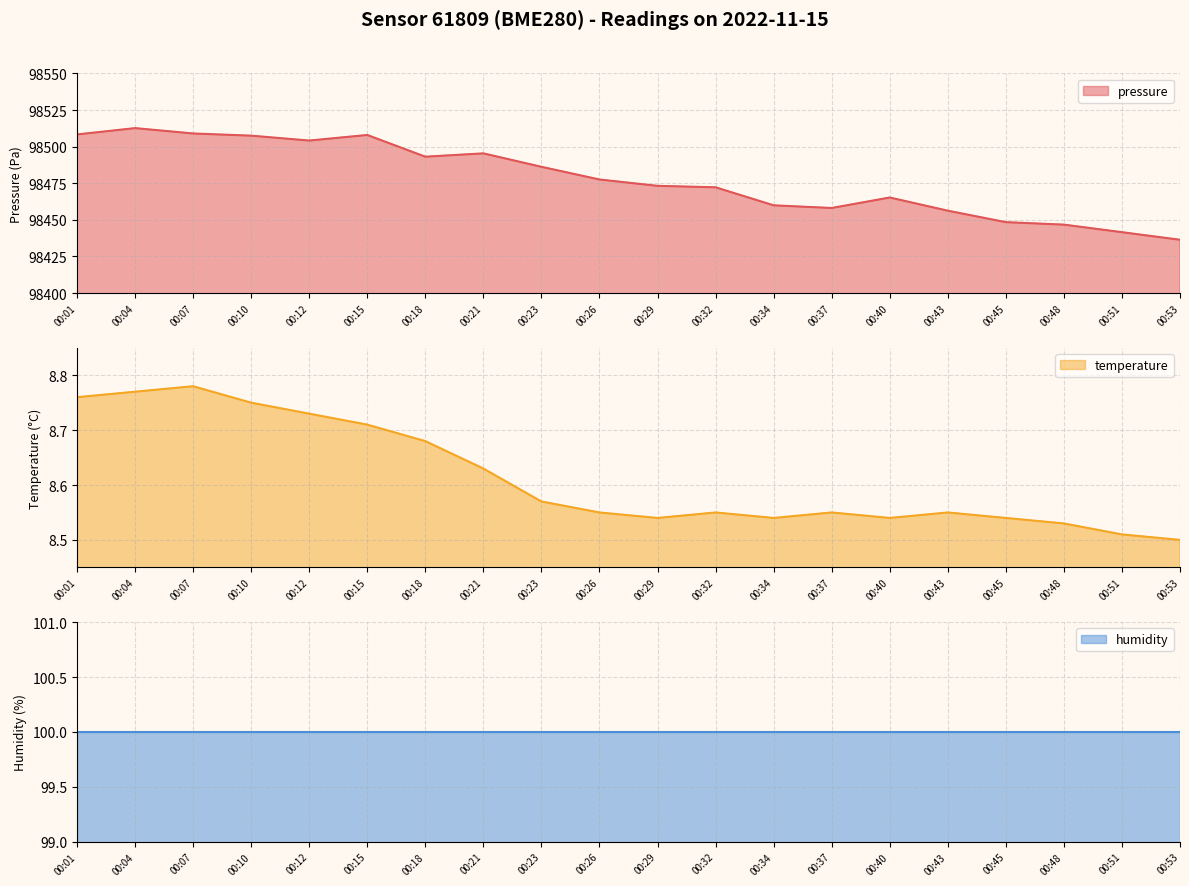

The value of pressure at 00:29 is 98473.2. True or false?

True